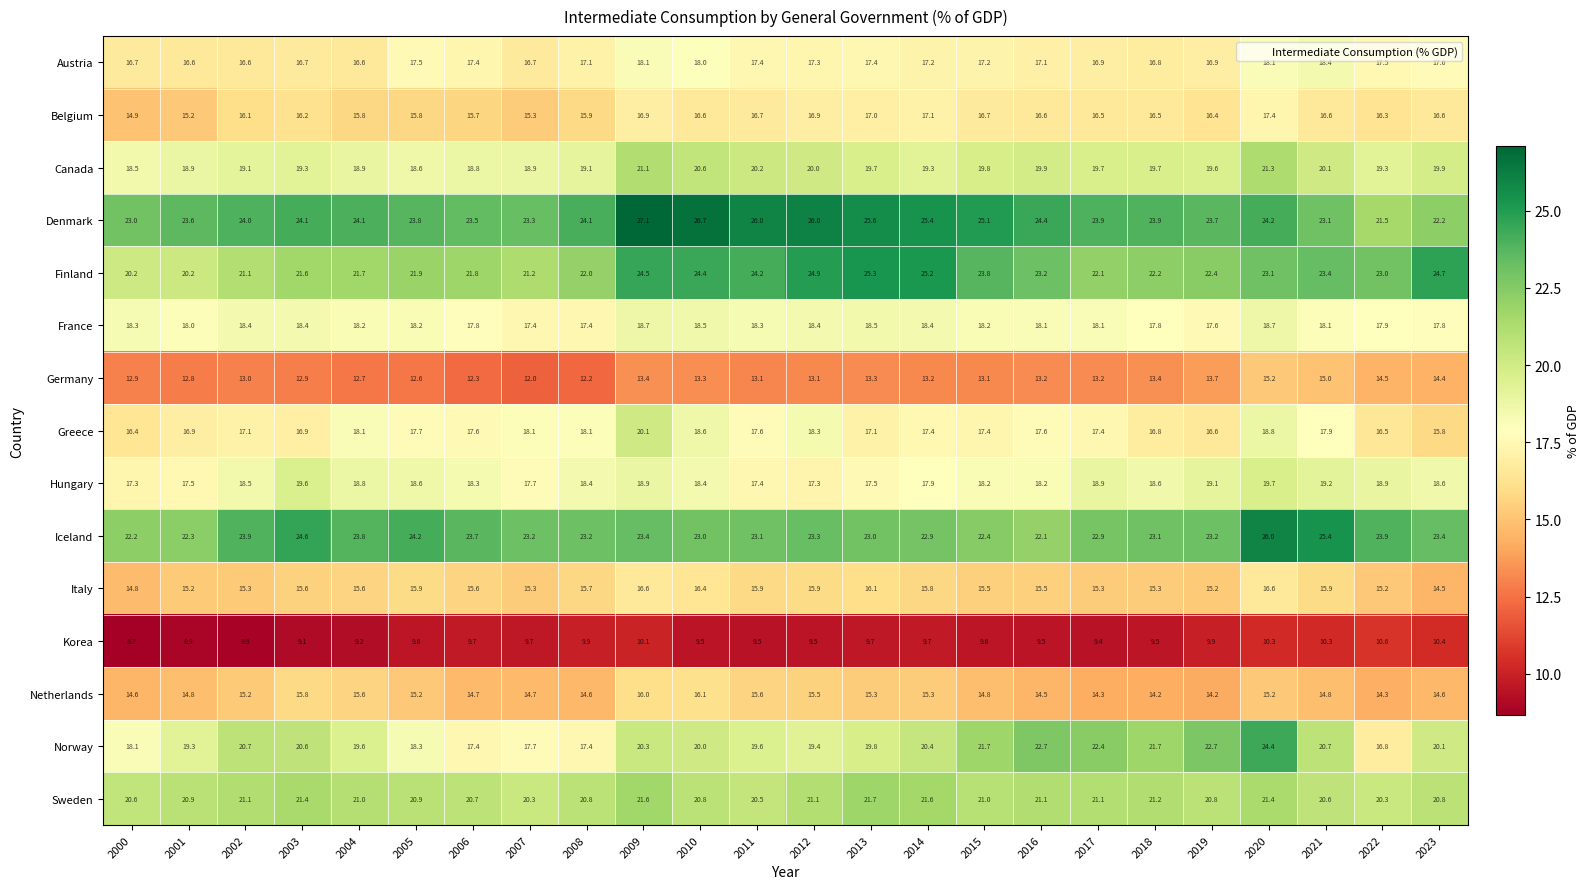

What is the smallest value displayed?

8.7